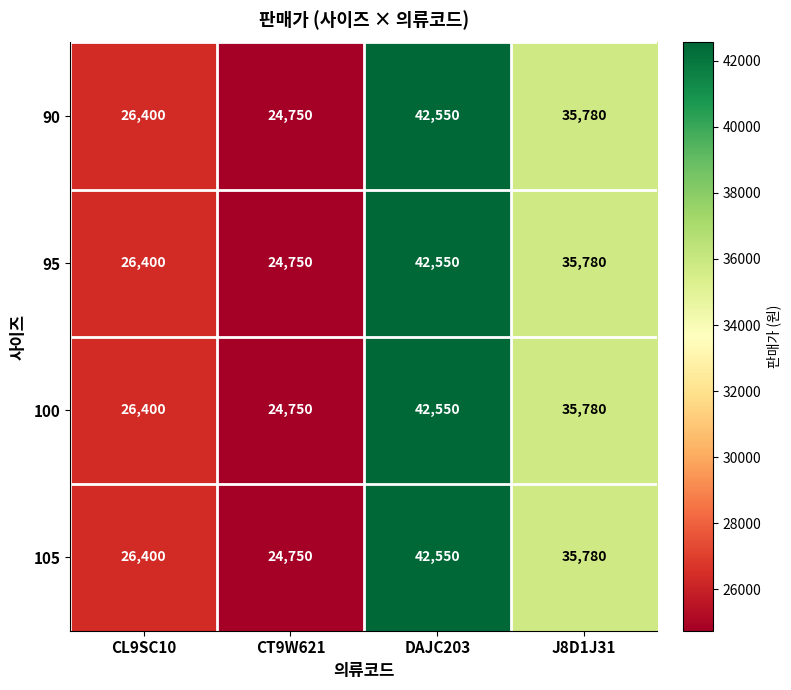

What is the minimum value shown in the chart?

24750